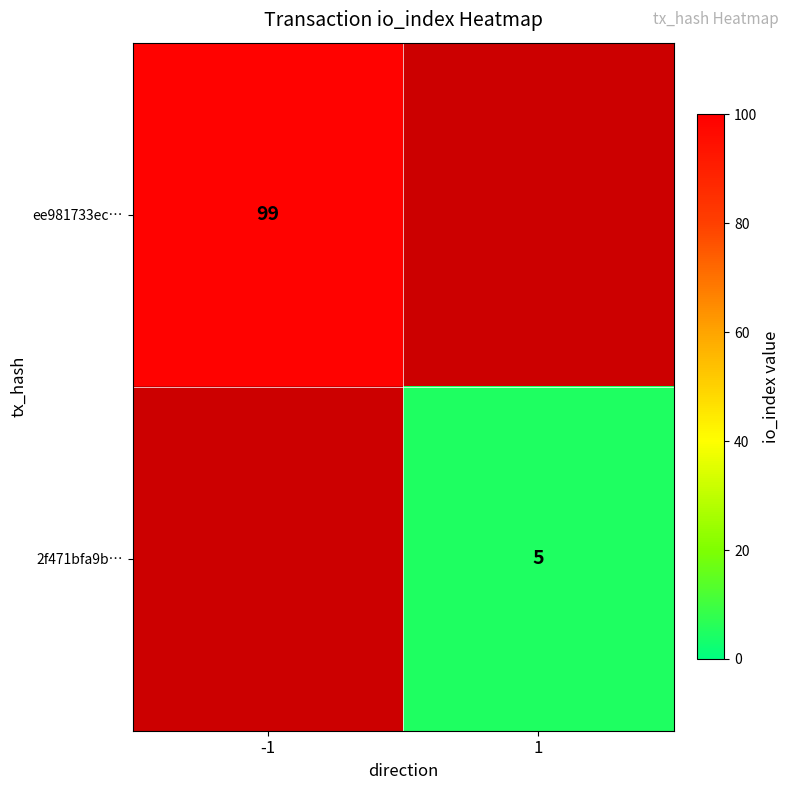

Which label corresponds to the largest value in the chart?

-1